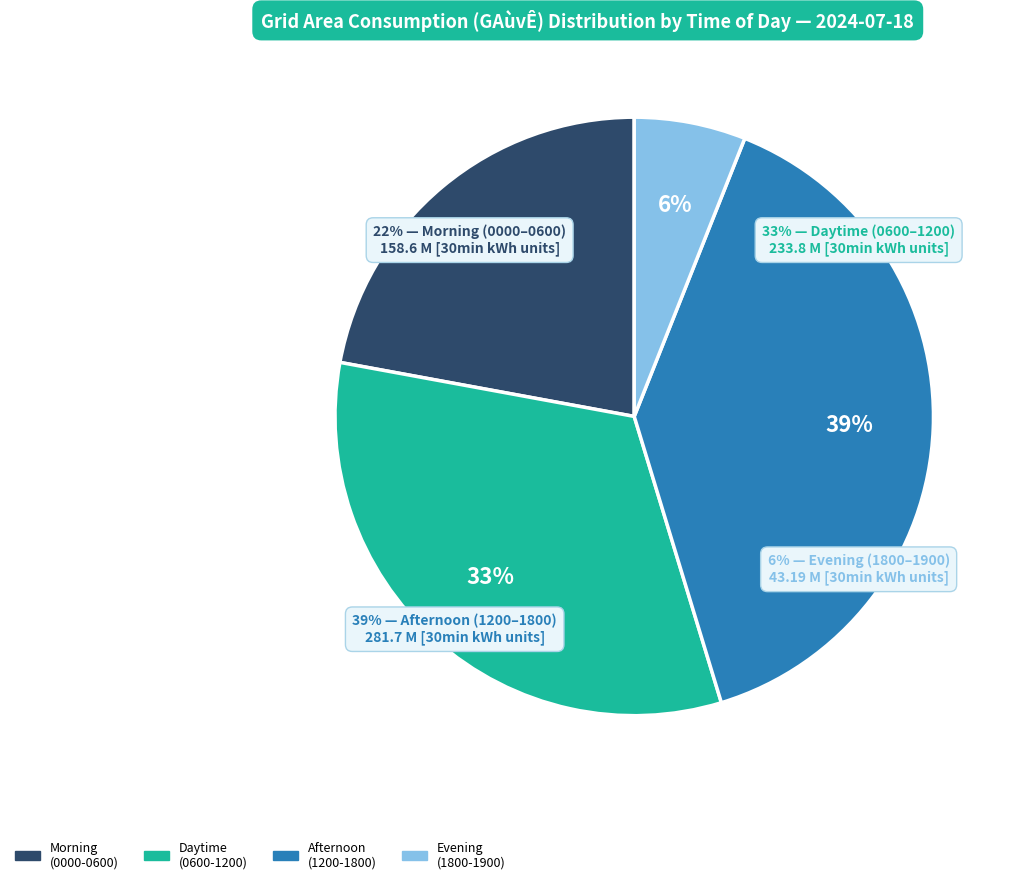

Is 1430-1500 the majority of the pie?

No